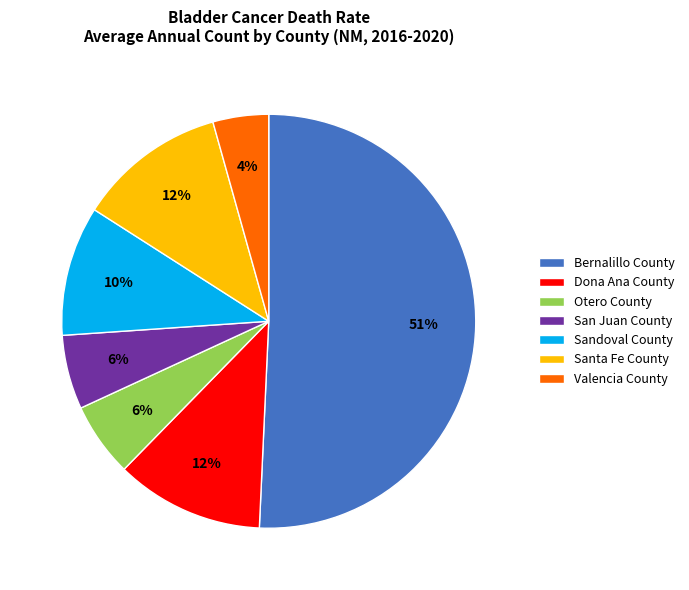

What is the ratio of the value at Santa Fe County to the value at Otero County?

2.0